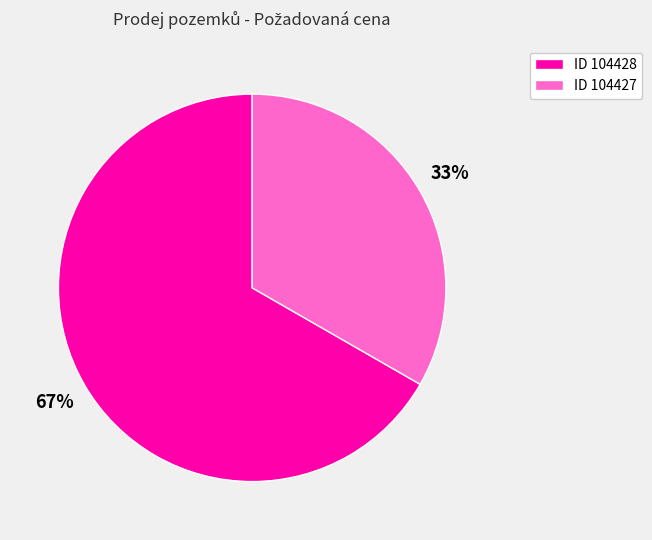

Is there any slice that represents more than half of the pie?

Yes